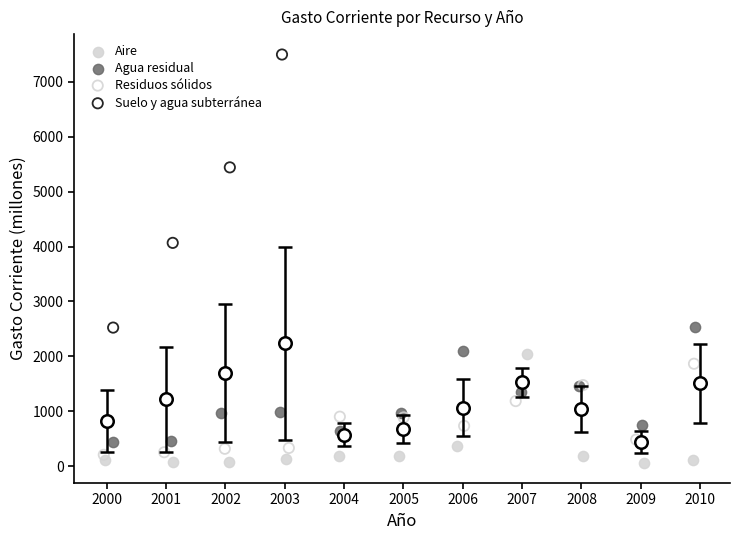

Which series has the widest spread of Y values?

Suelo y agua subterránea